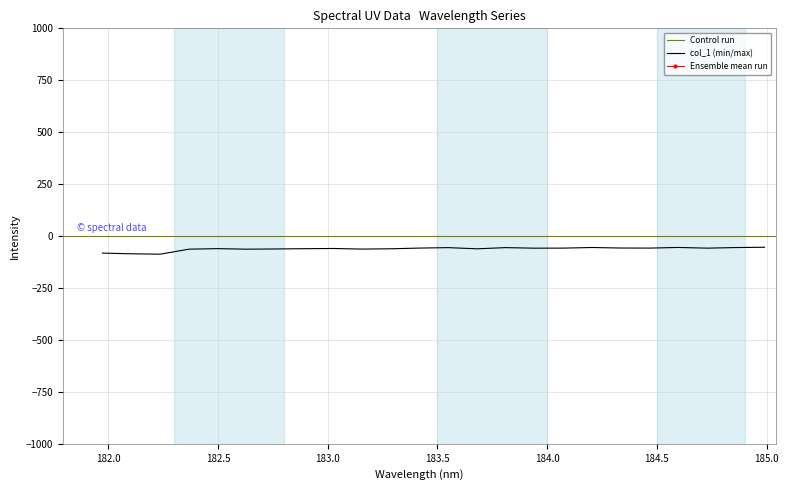

How many interior local peaks (higher than both neighbors) does the data have?

6